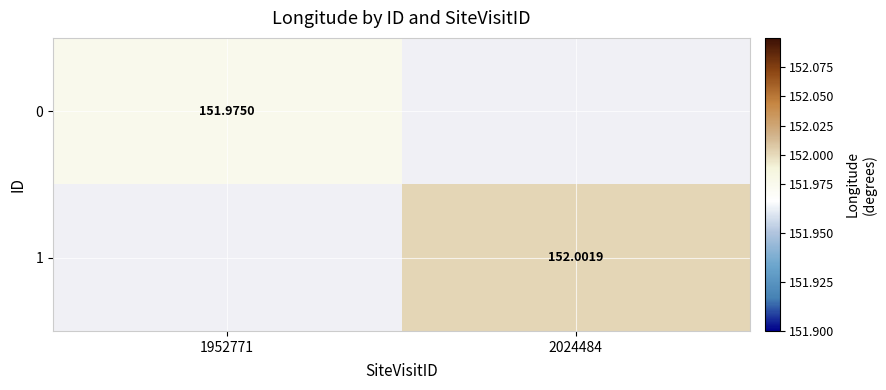

Rank the series by their average value, from lowest to highest.

0, 1